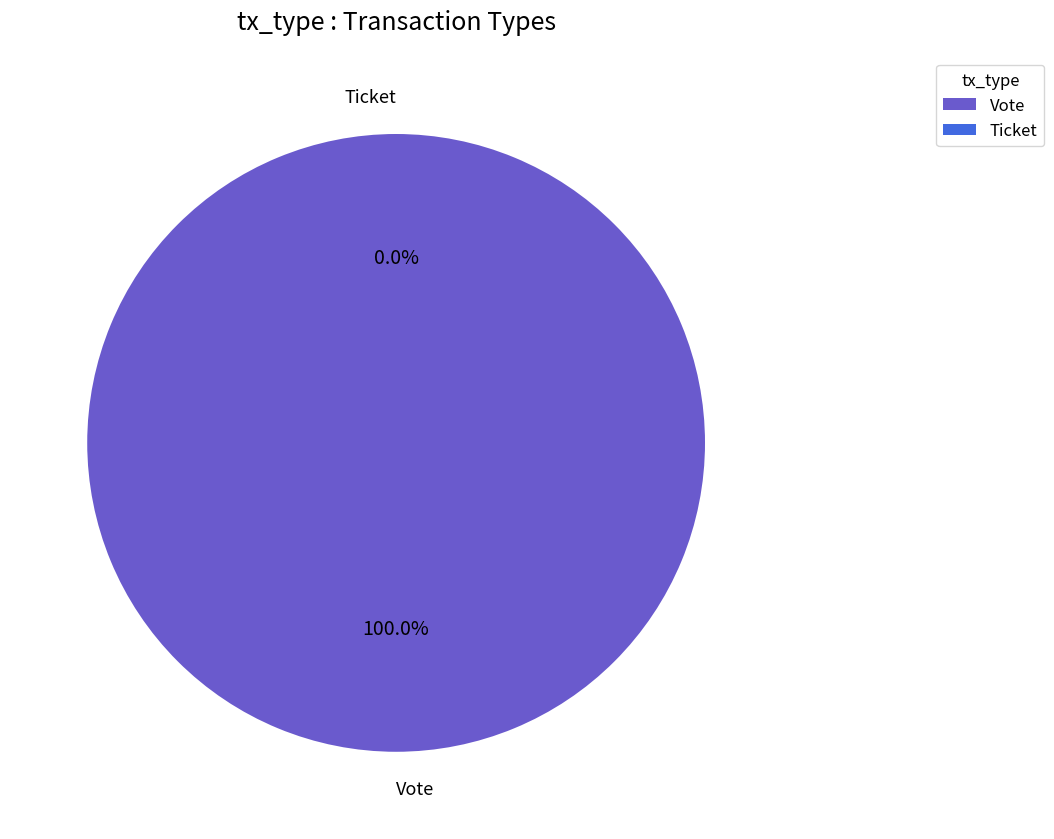

What is the majority slice?

Vote